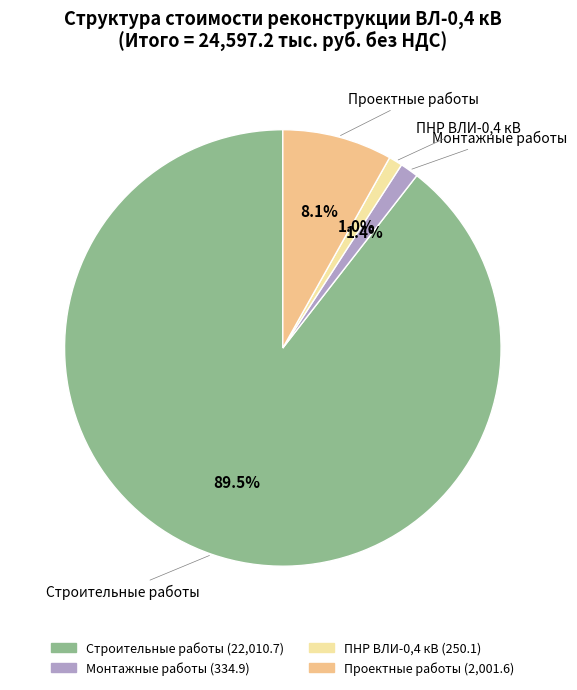

Combined, do Монтажные работы and Проектные работы account for over 50%?

No